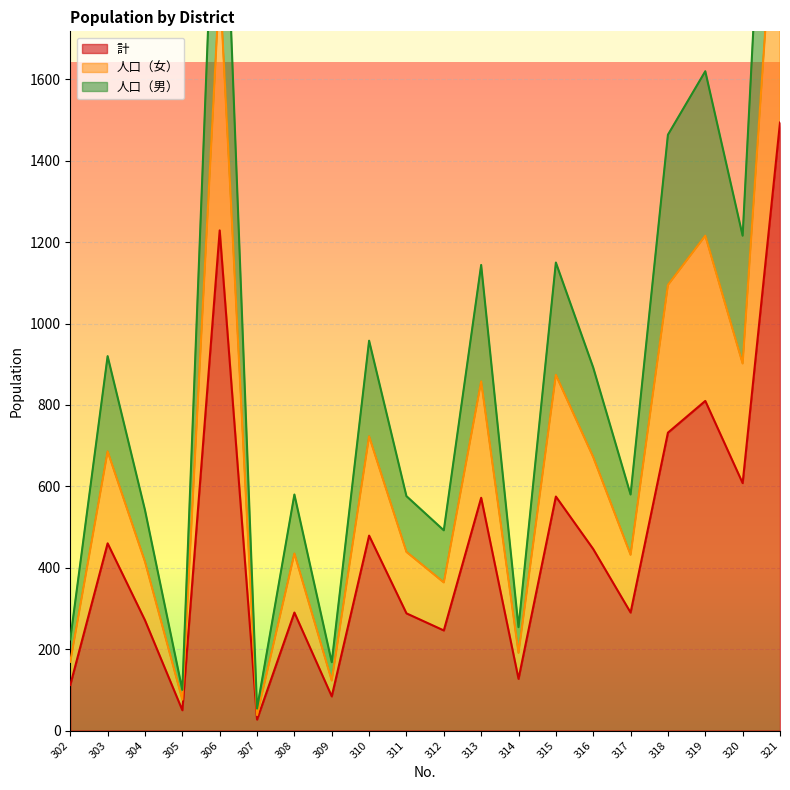

List the series in order of their overall mean, highest first.

人口（男）, 人口（女）, 計